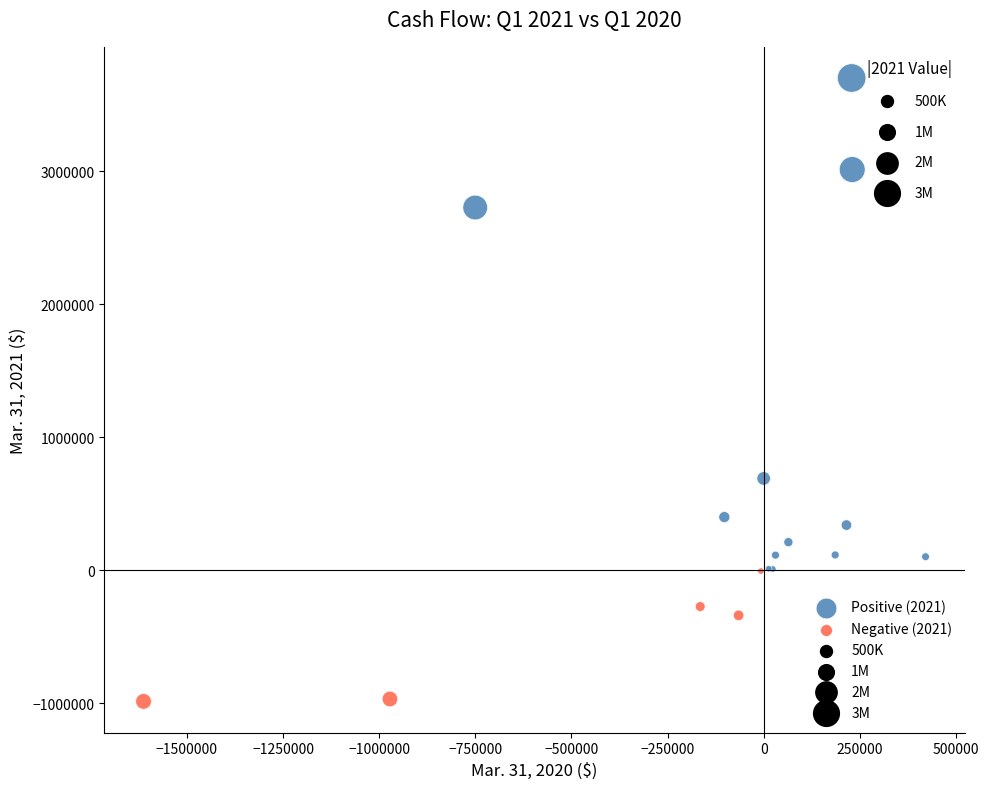

Which series reaches the minimum Y coordinate?

Negative (2021)